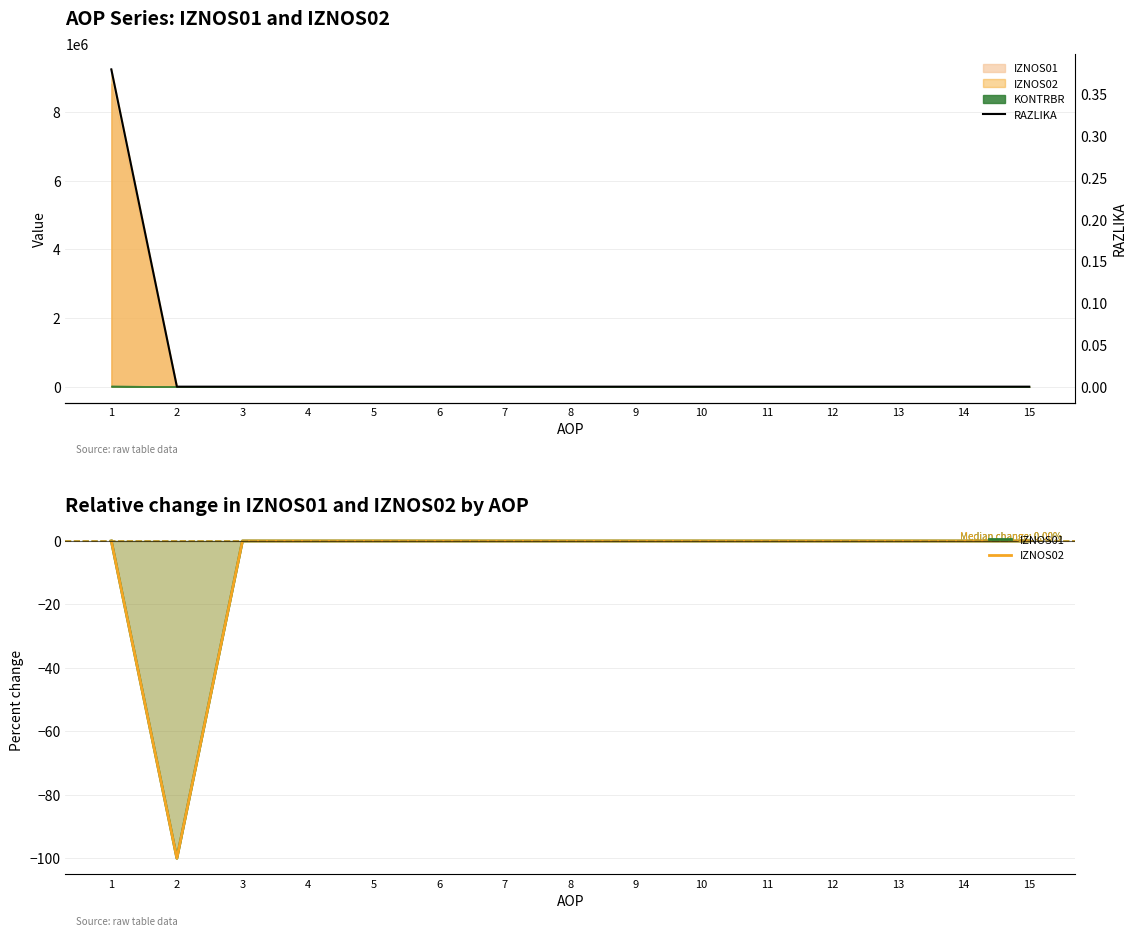

True or false: IZNOS01 has more than 0 points higher than both neighbors.

False